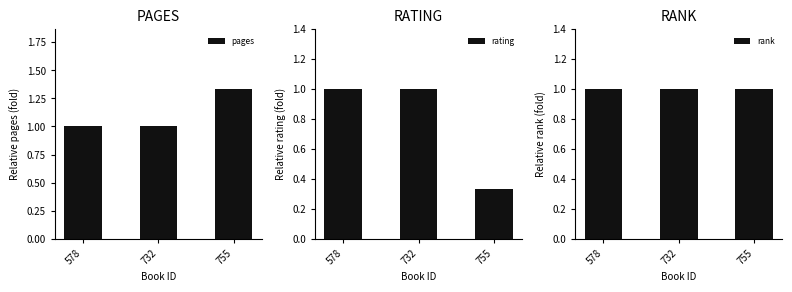

True or false: rating has a value of 0.1 at 755.

False